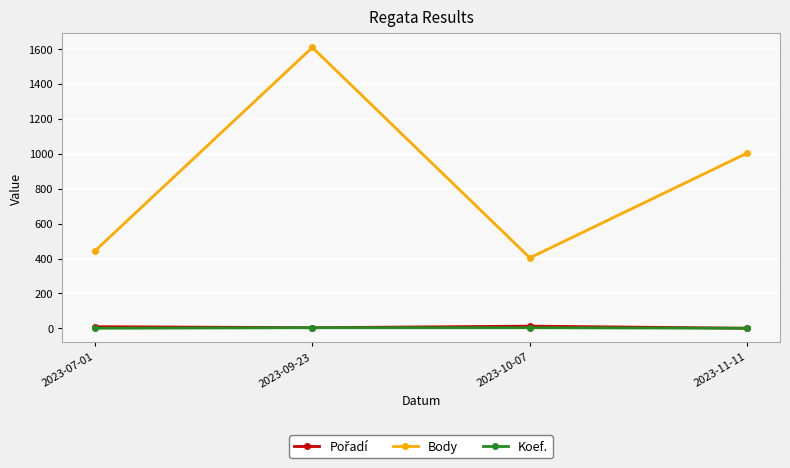

What is the greatest value displayed?

1608